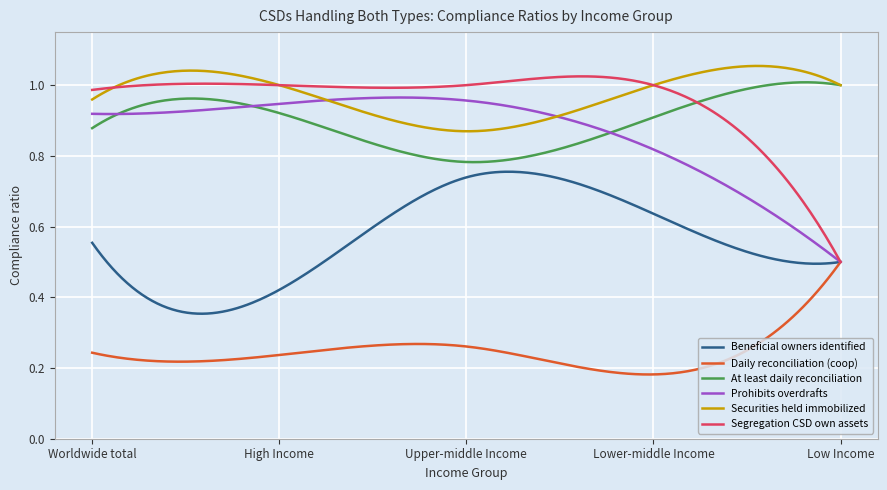

What is the highest value of the Securities held immobilized series?

1.0